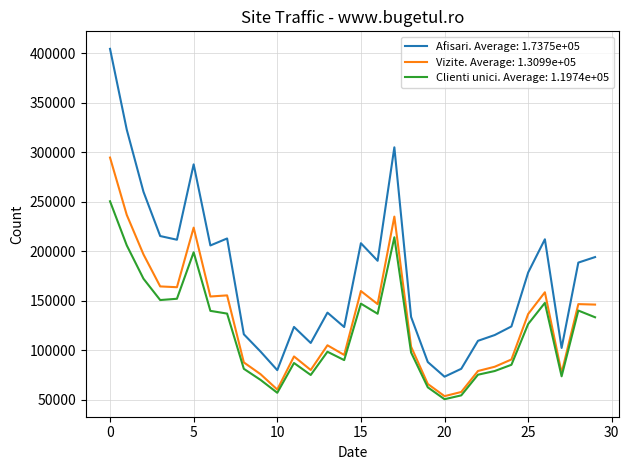

True or false: Vizite. Average: 1.3099e+05 and Afisari. Average: 1.7375e+05 intersect in this chart.

False